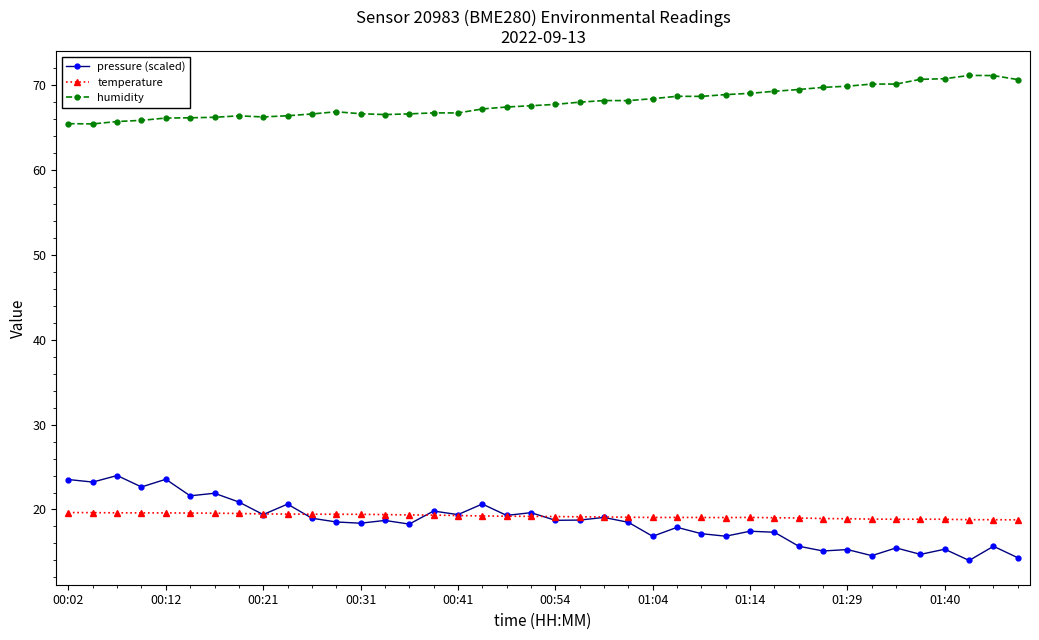

Which series has the largest total across all categories?

humidity